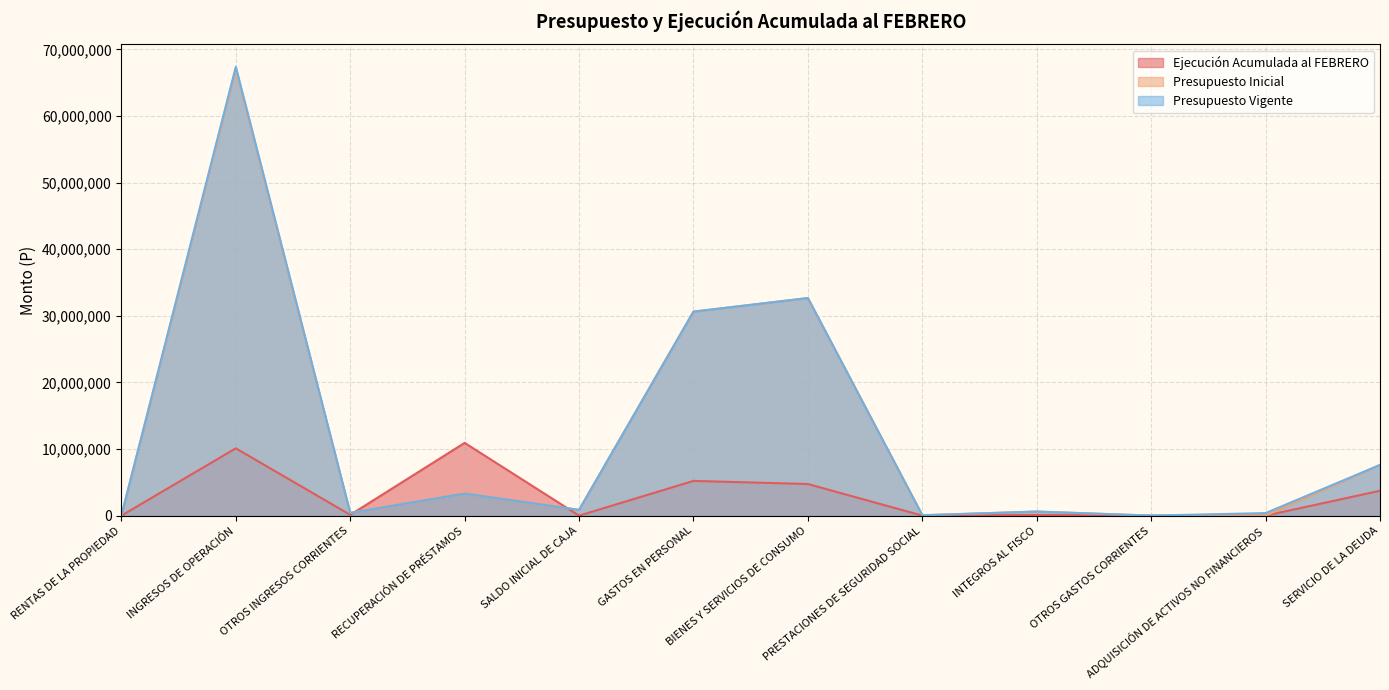

What is the spread (max minus min) of values at RECUPERACIÓN DE PRÉSTAMOS?

7612822